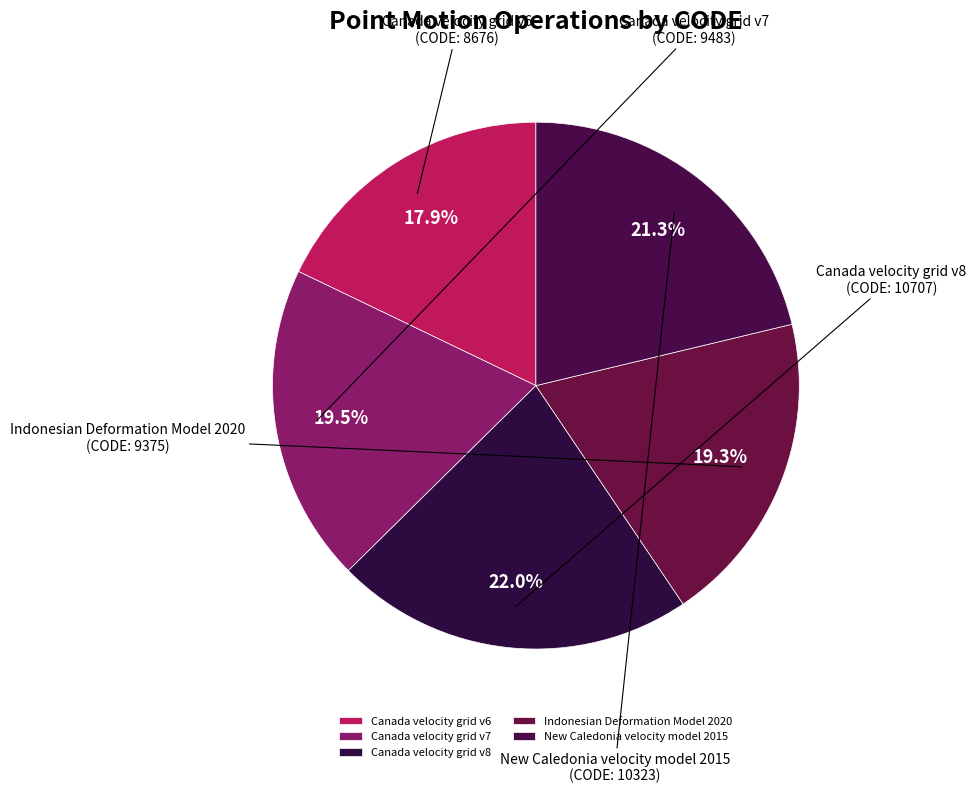

Does Canada velocity grid v8 represent more than half of the total?

No